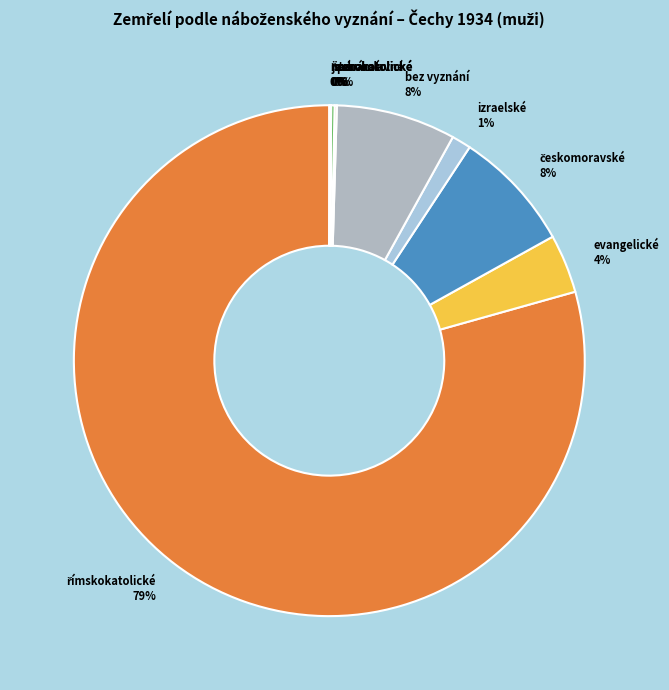

Which has a higher value, evangelické or izraelské?

evangelické